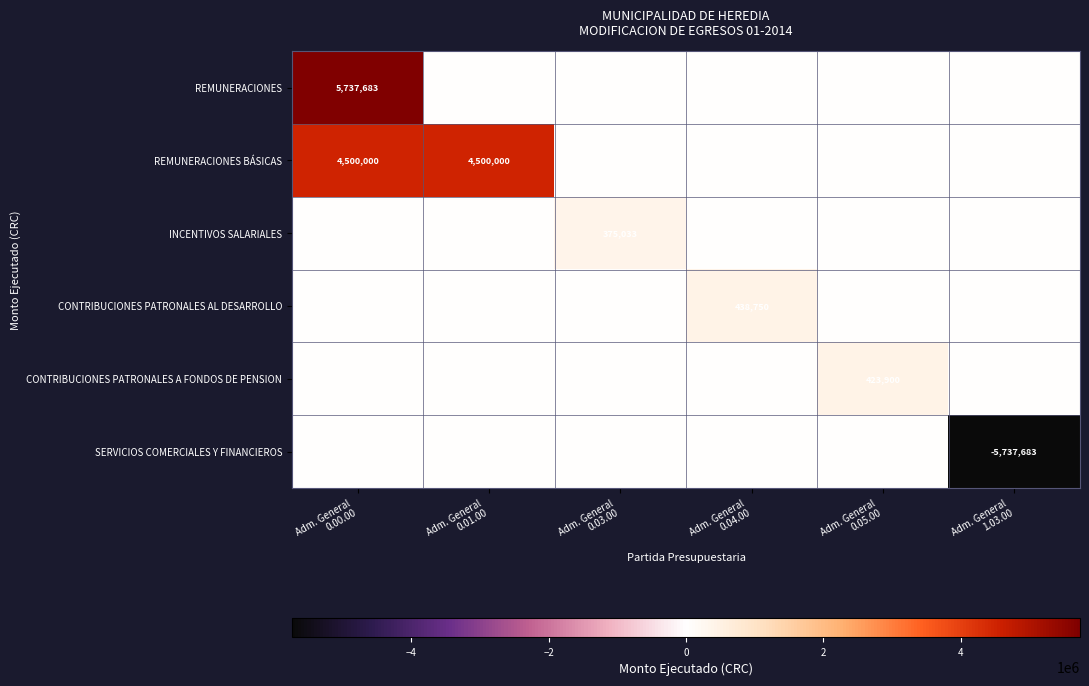

What is the difference between the second highest and minimum values in the REMUNERACIONES BÁSICAS series?

4500000